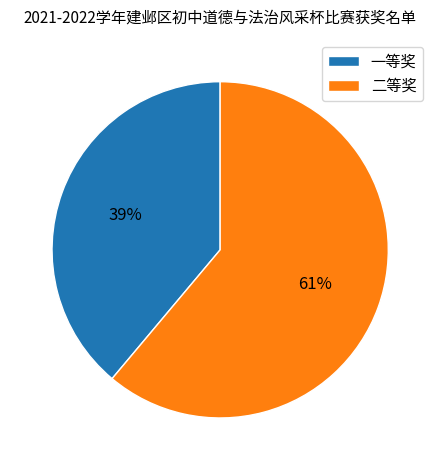

To the nearest percent, what portion does 二等奖 represent?

61%